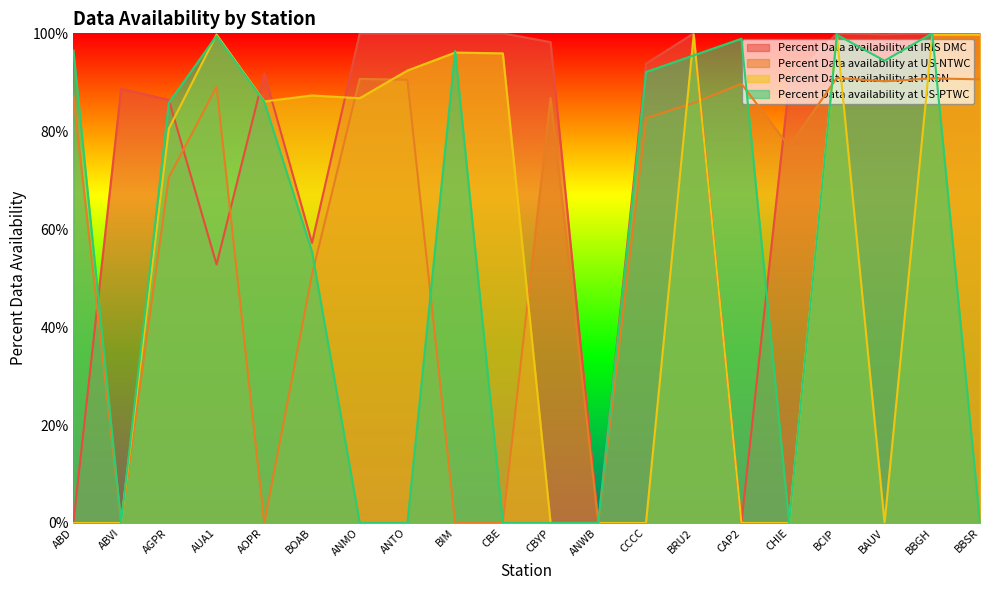

What are all the series names shown in the legend?

Percent Data availability at IRIS DMC, Percent Data availability at US-NTWC, Percent Data availability at PRSN, Percent Data availability at US-PTWC